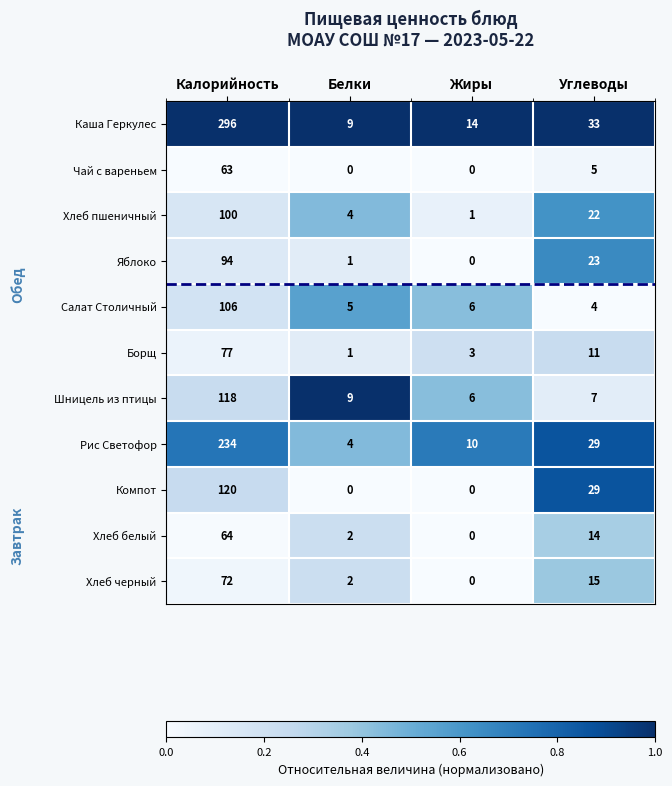

What is the approximate value of Хлеб черный at Углеводы, to the nearest 5?

15